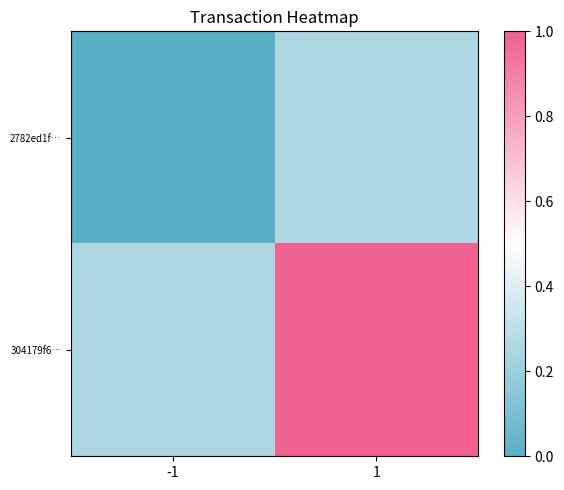

What is the greatest value displayed?

1.0